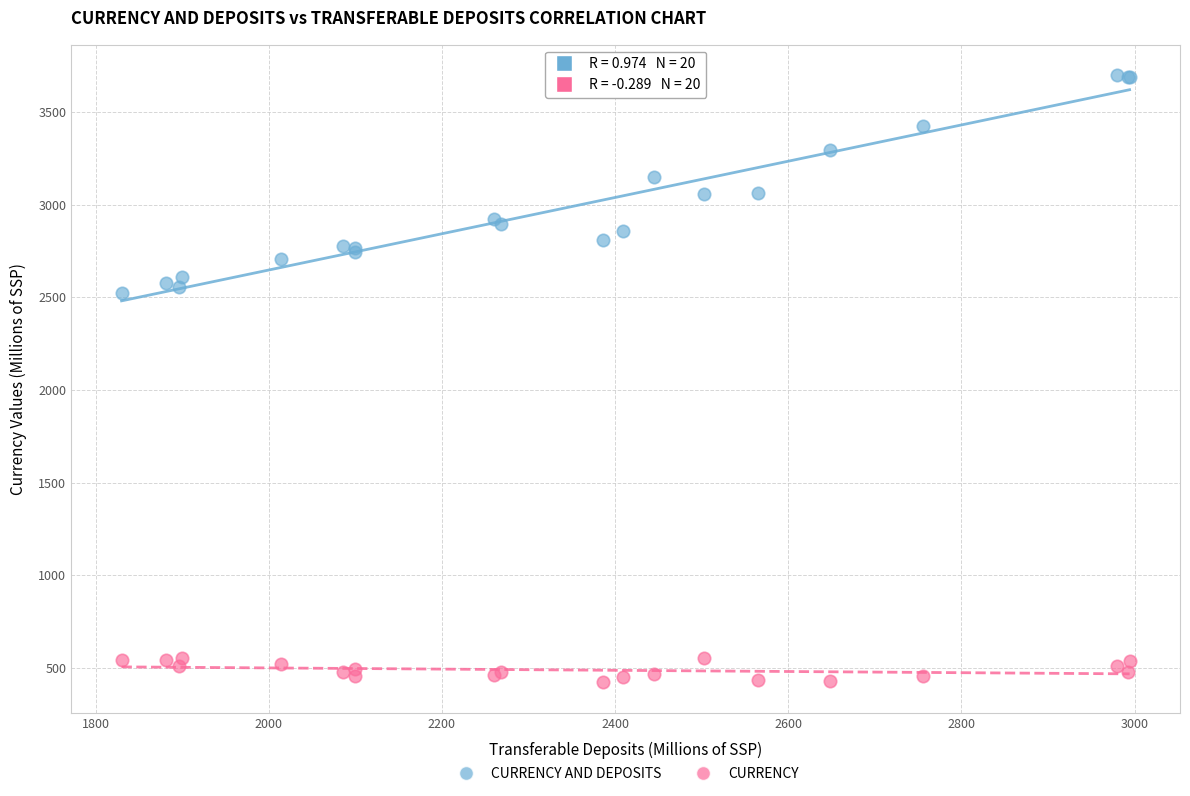

Which series has the widest spread of Y values?

CURRENCY AND DEPOSITS